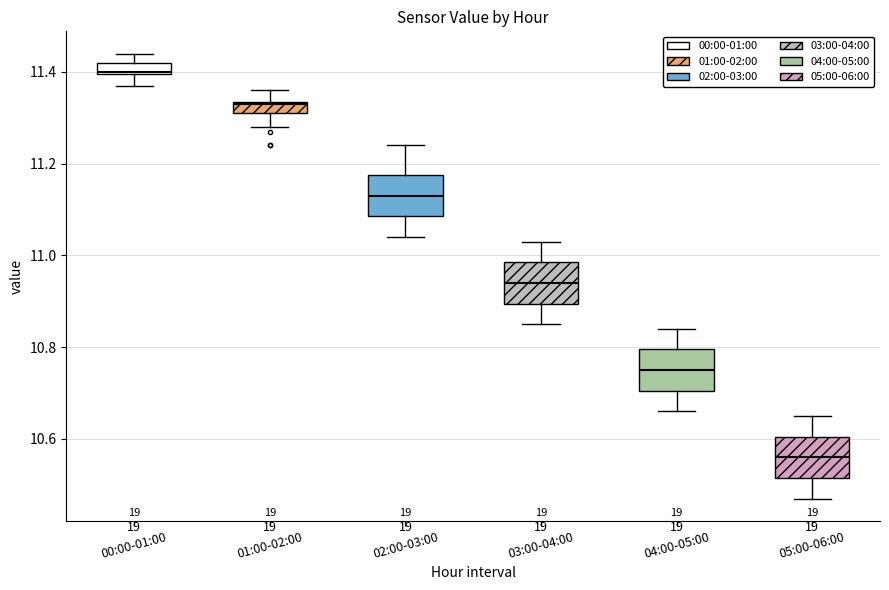

Where does the upper whisker of the box for 04:00-05:00 end on the y-axis? The values are not printed on the chart, so give them approximately, as read against the axis.

10.84